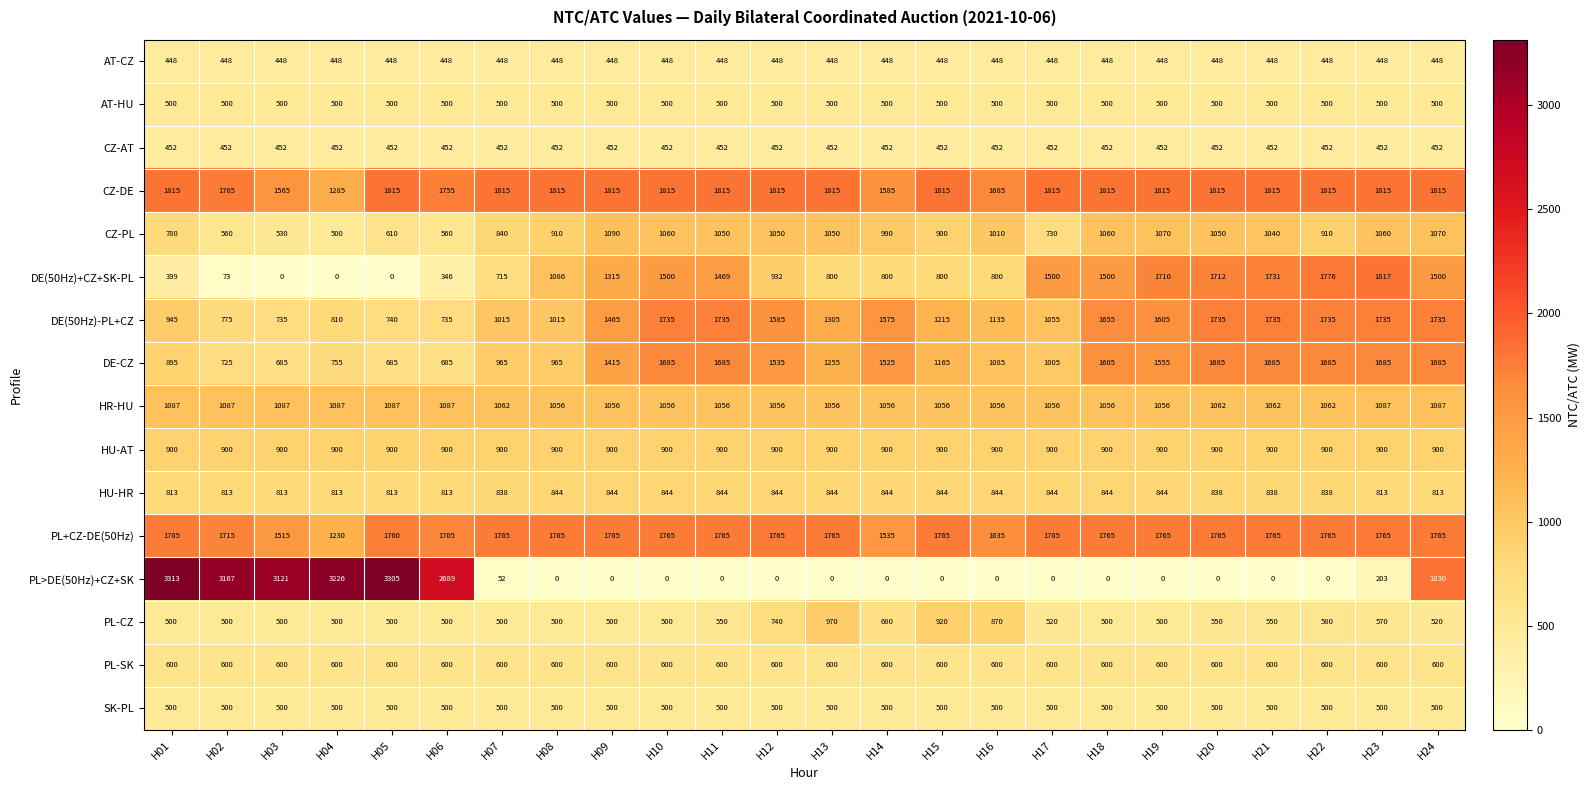

Which label corresponds to the largest value in the chart?

H01